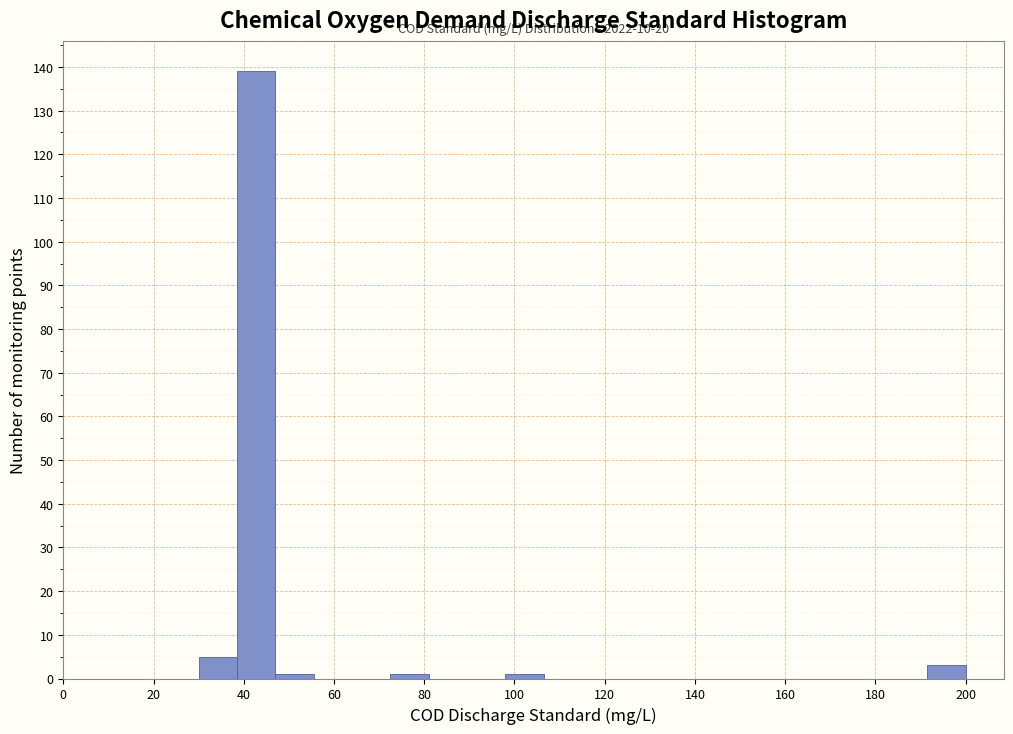

Which range on the x-axis has the tallest bar?

38.5 to 47.0